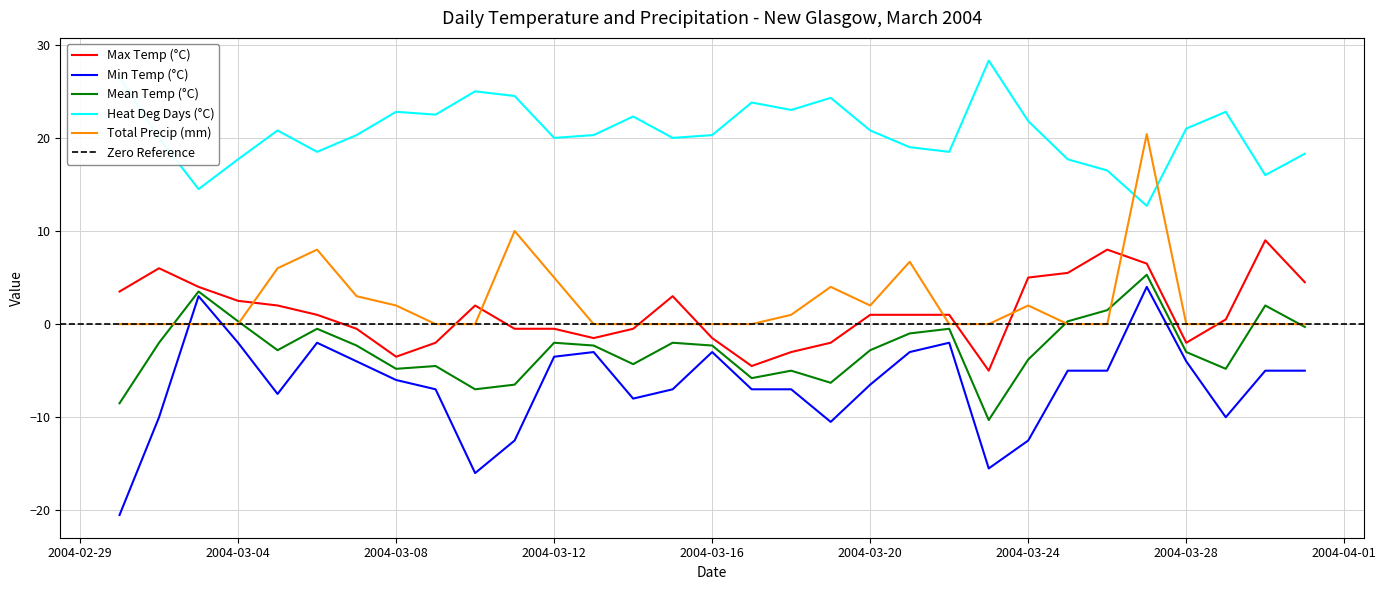

Read the Heat Deg Days (°C) value at 2004-03-11.

24.5